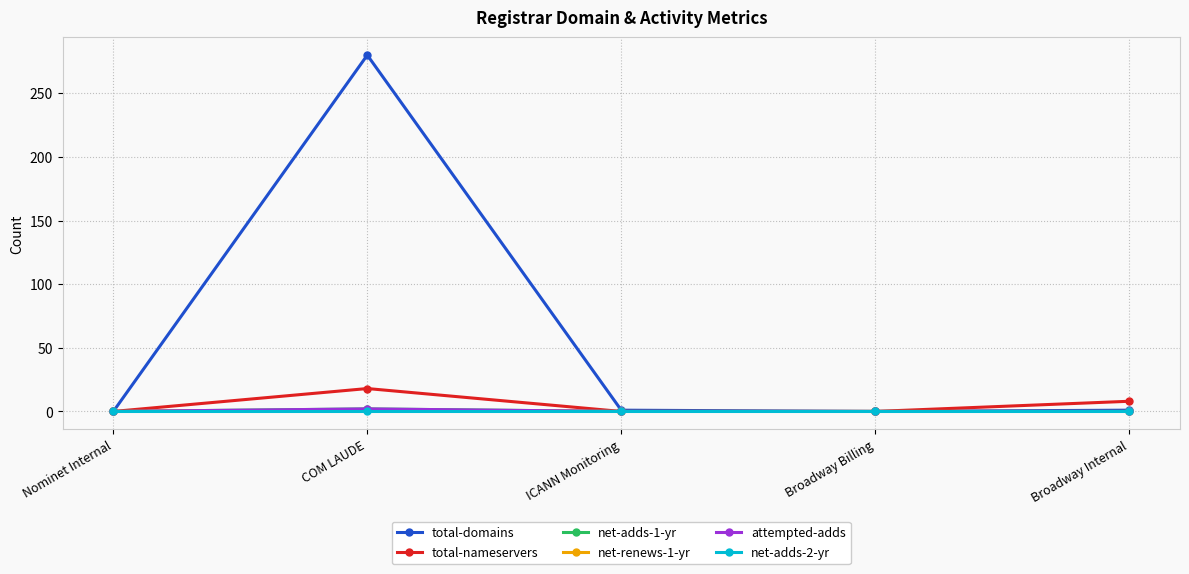

Is this an area chart (filled region under the line)?

No